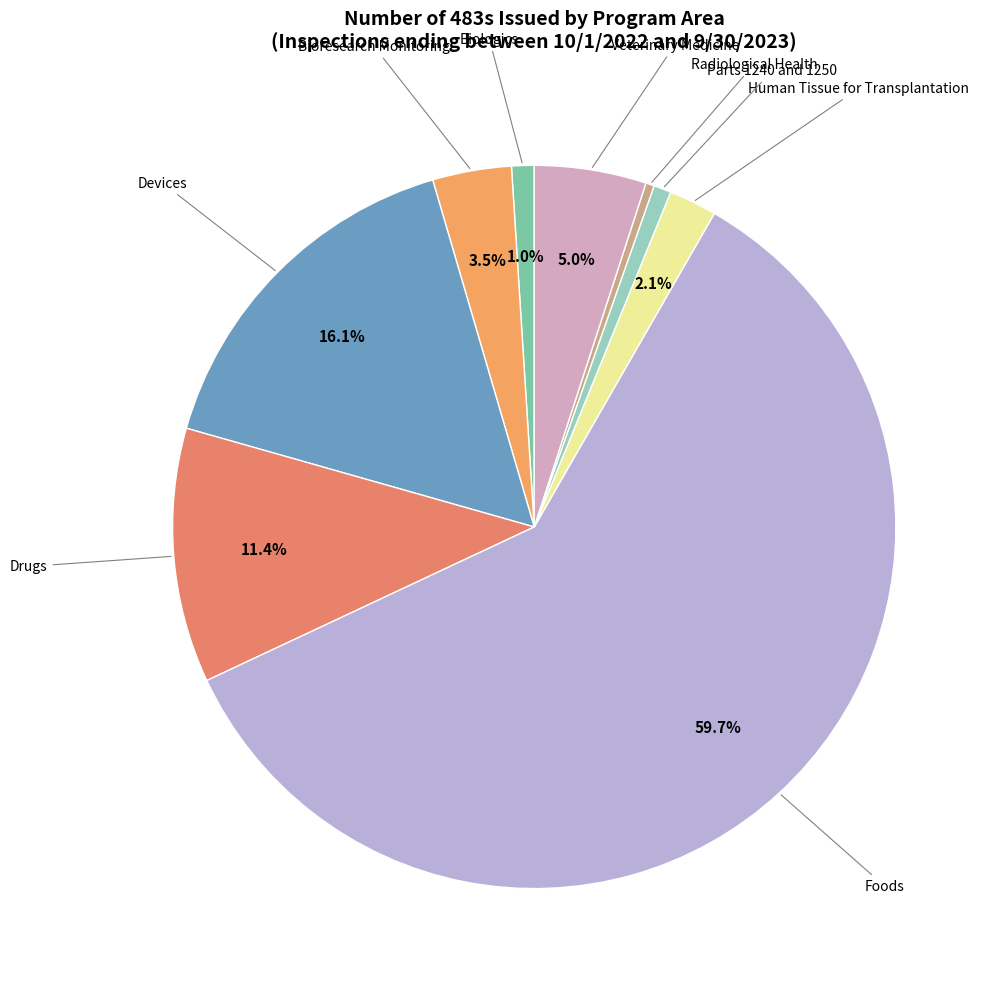

How many slices are in this pie chart?

9